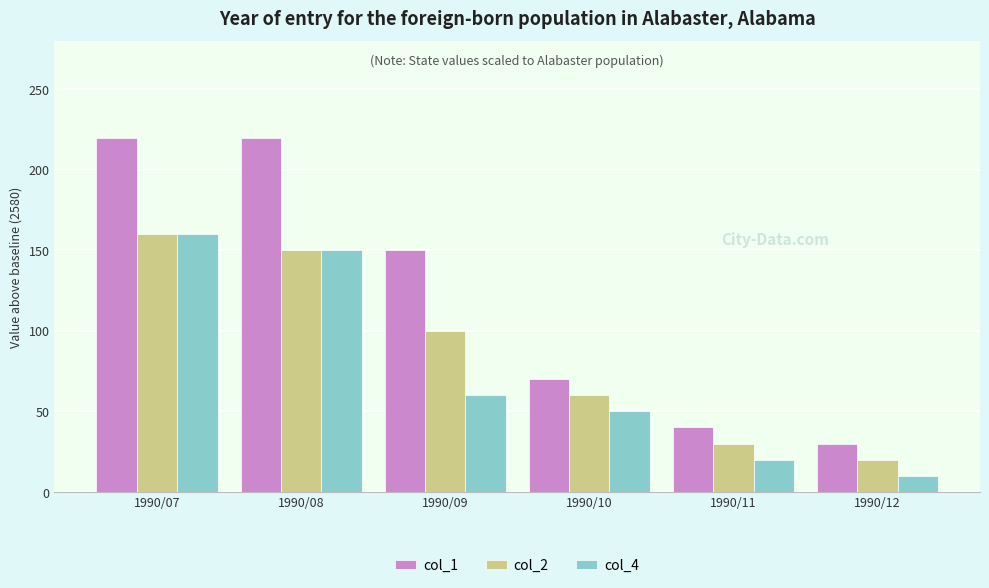

Count the number of categories in the chart.

6